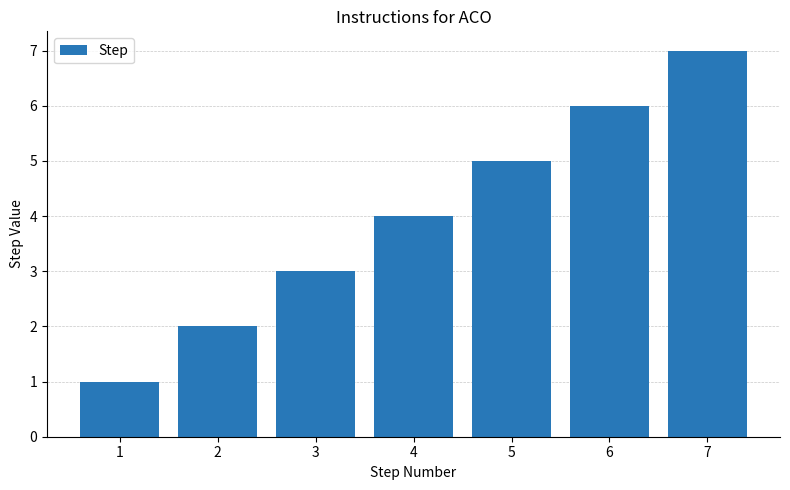

Is it true that the value at 7 is 7?

True